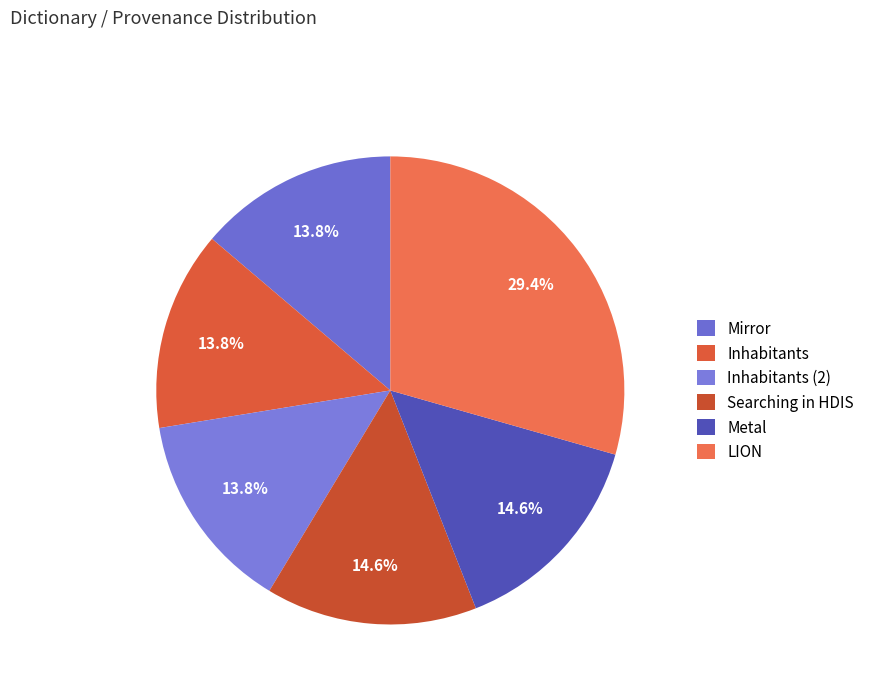

What is the total percentage of Searching in HDIS and Inhabitants?

28.4%